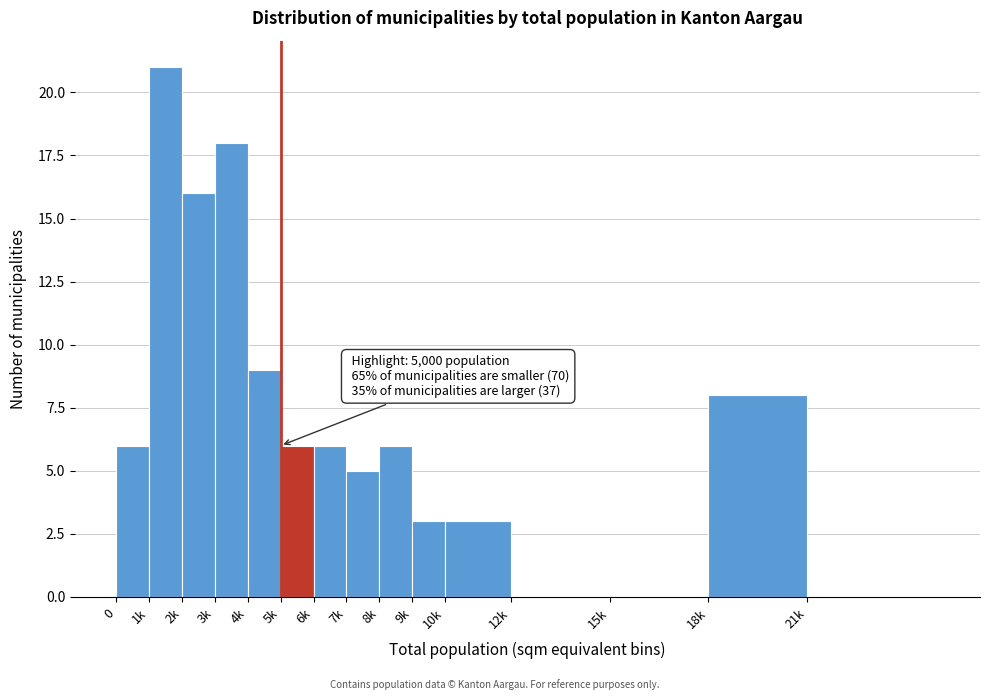

Reading left to right, transcribe all the data shown in this chart.

0=6	1k=21	2k=16	3k=18	4k=9	5k=6	6k=6	7k=5	8k=6	9k=3	10k=3	12k=0	15k=0	18k=8	21k=0